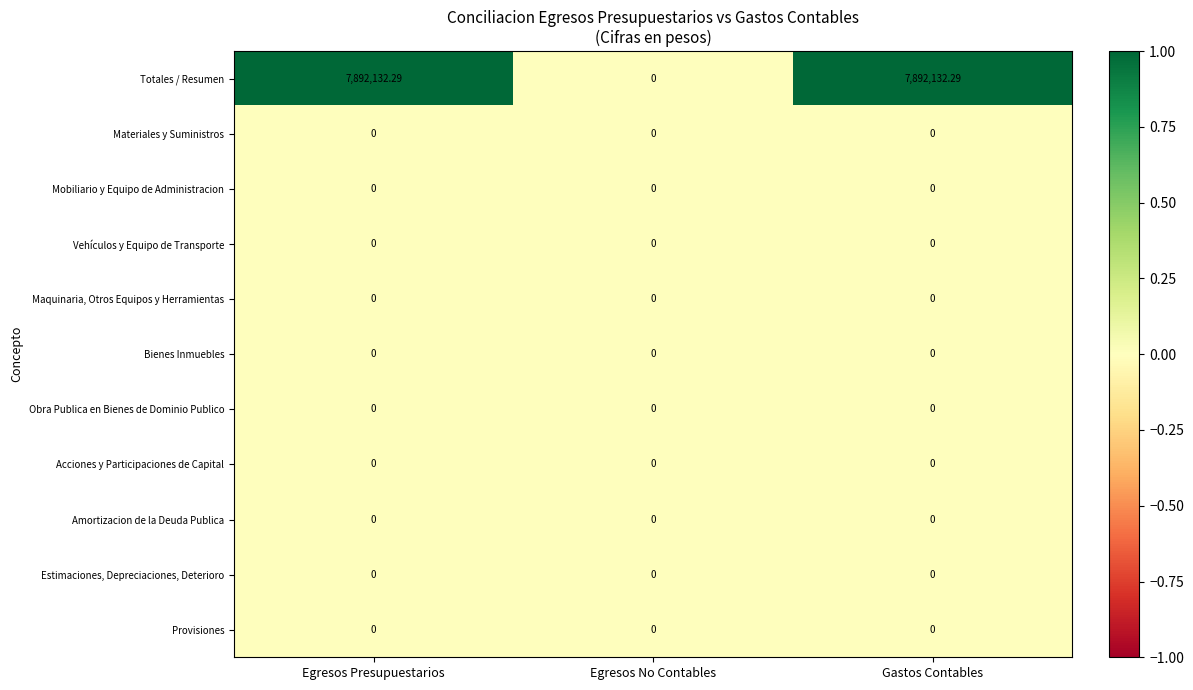

Which series has the largest total across all categories?

Totales / Resumen